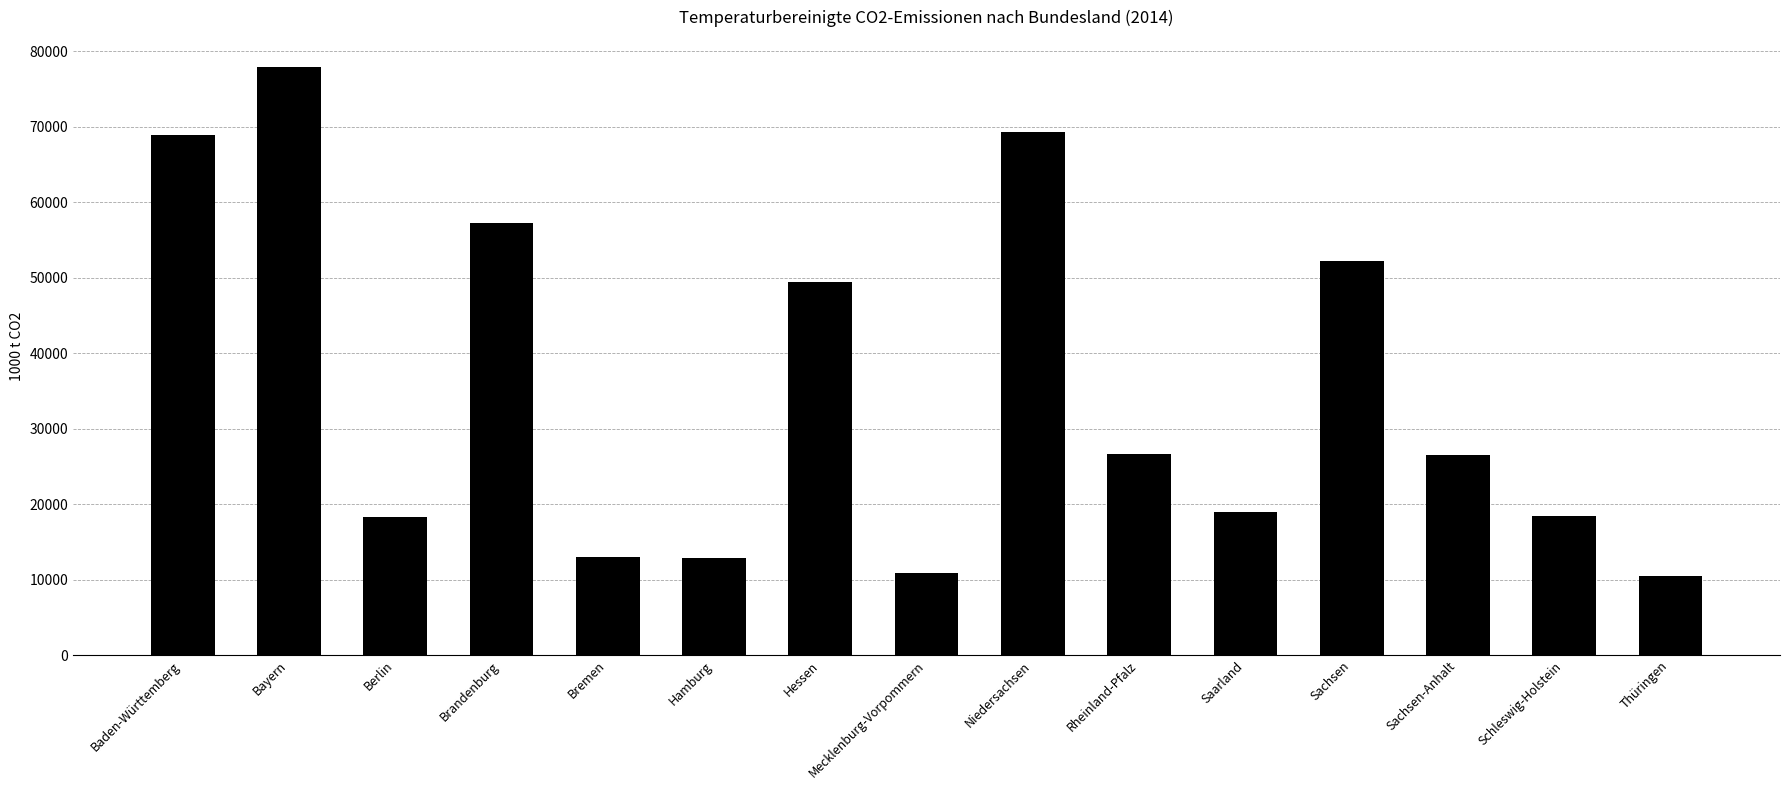

True or false: the data shows 18909 at Saarland.

True